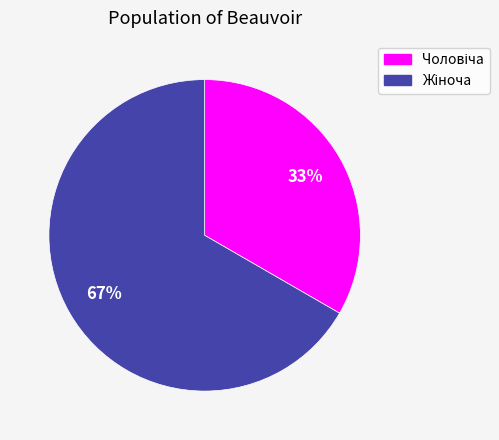

To the nearest percent, what is the average slice percentage?

50%